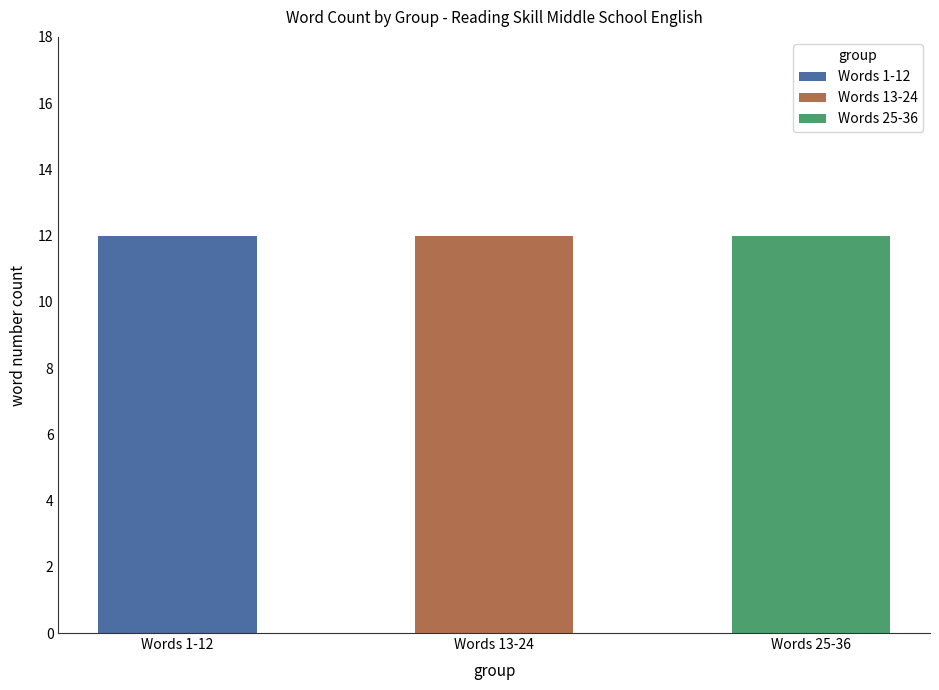

Rank the series at stay from highest to lowest value.

25-36, 13-24, 1-12